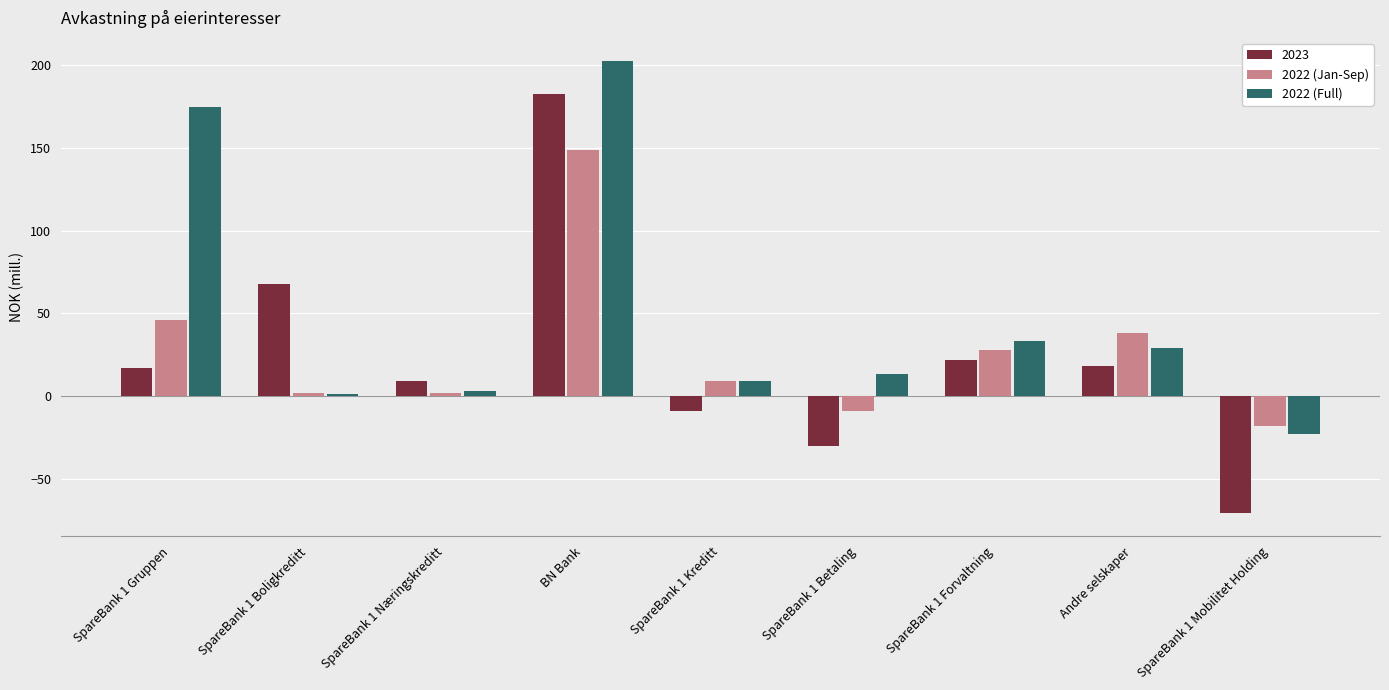

What is the total value across all series at SpareBank 1 Gruppen?

238